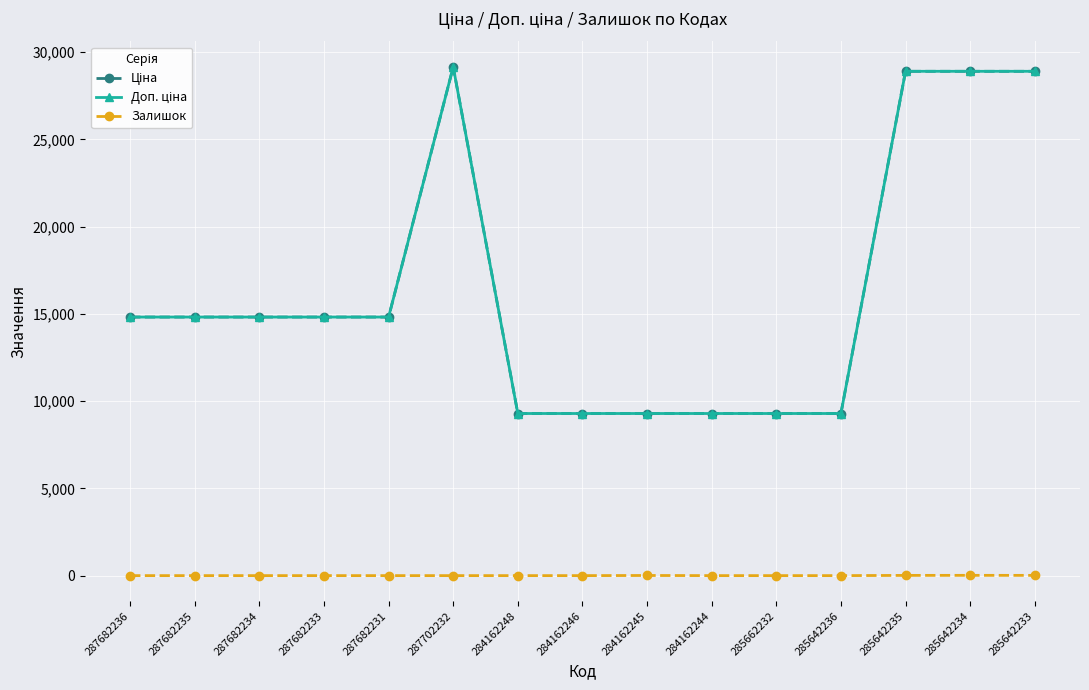

Does the chart have visible grid lines?

Yes